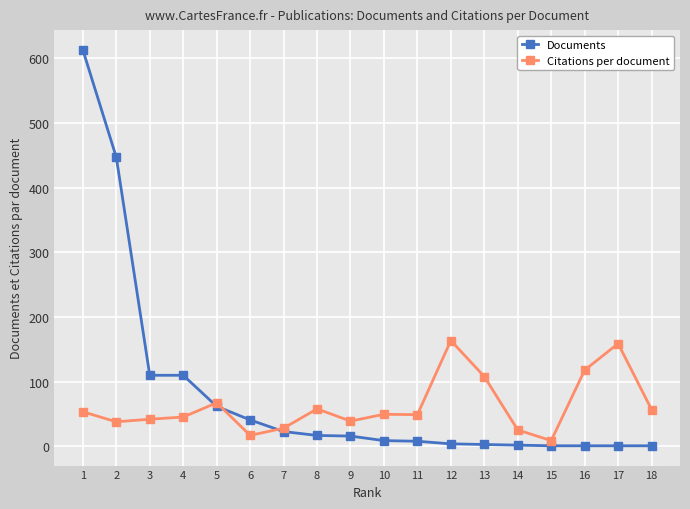

Is the value of Citations per document at 17 greater than the value of Documents at 16?

Yes